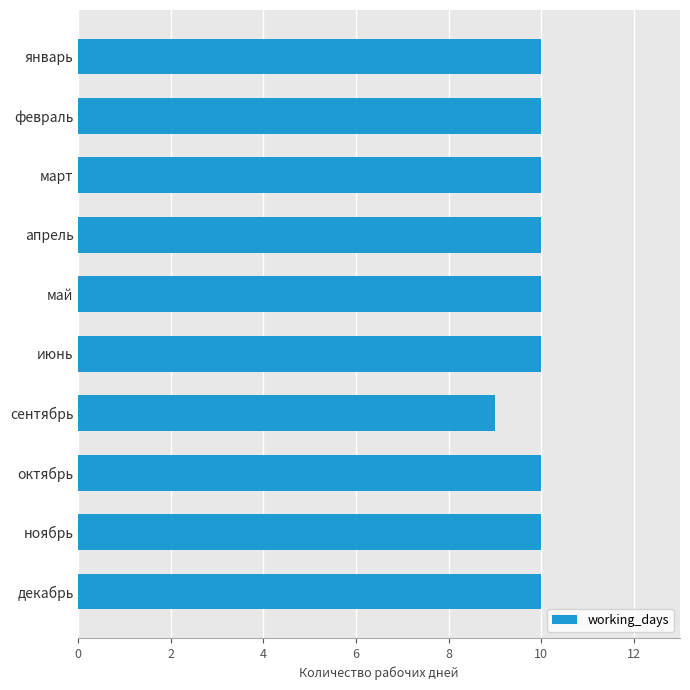

What is the sum of the values at январь and май?

20